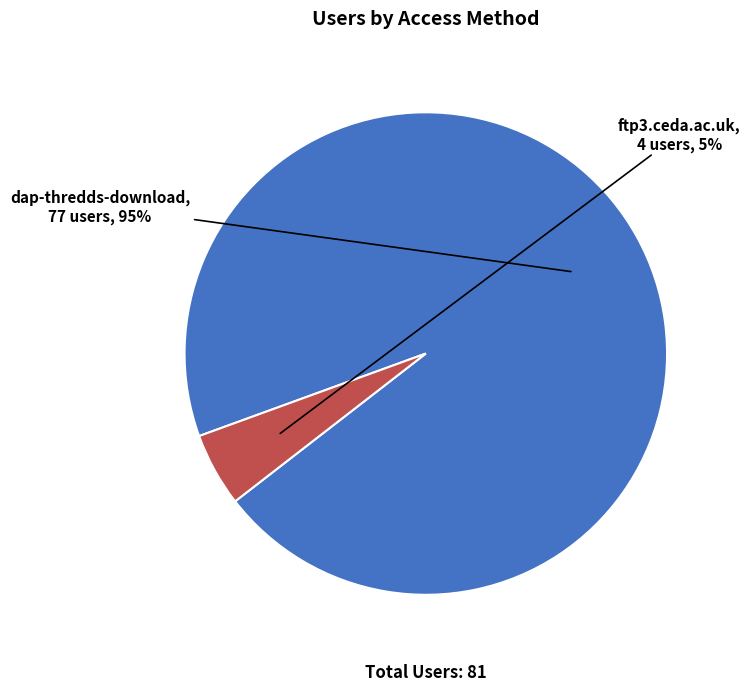

What percentage is the dap-thredds-download slice, to the nearest percent?

95%